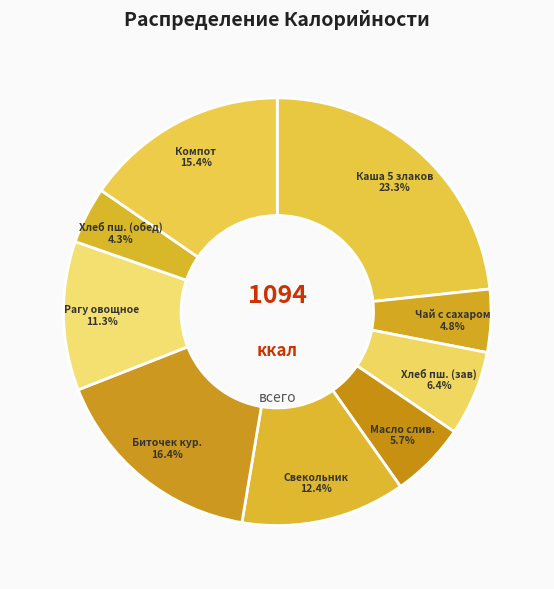

Is Биточек кур. the majority of the pie?

No